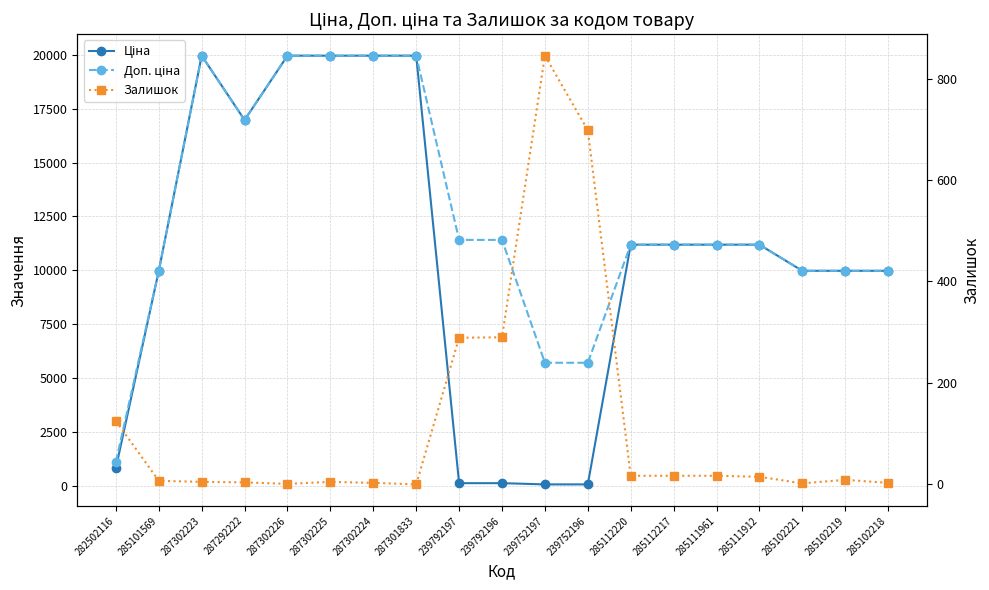

True or false: Доп. ціна and Ціна cross at least once.

False